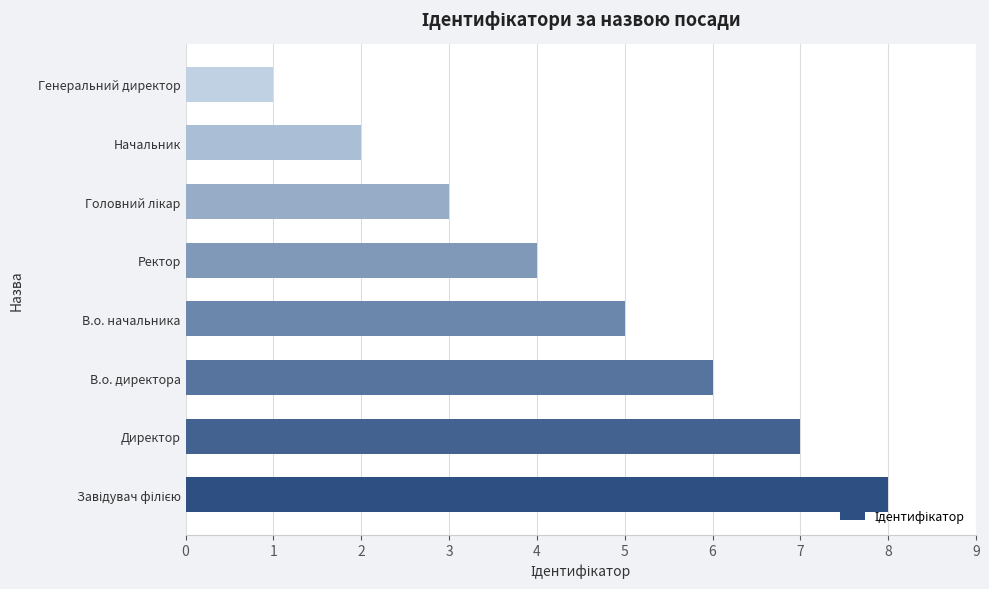

How many values are between 3 and 7?

5